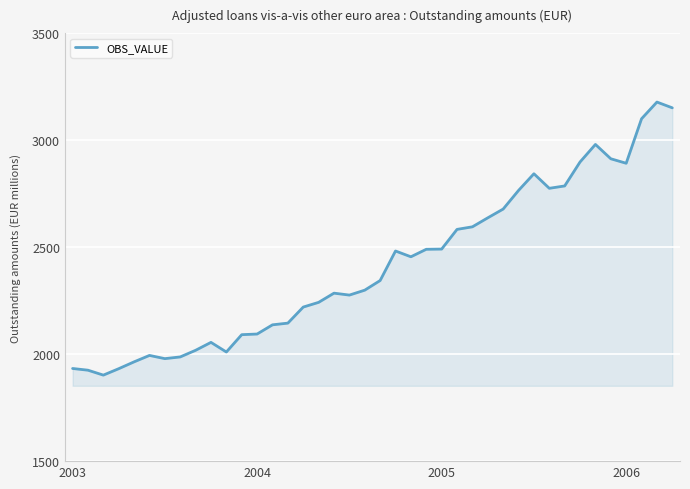

What is the greatest value displayed?

3178